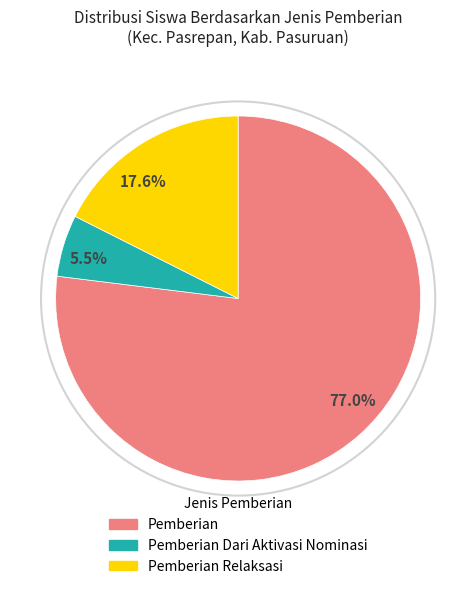

Count the number of slices in the pie.

3